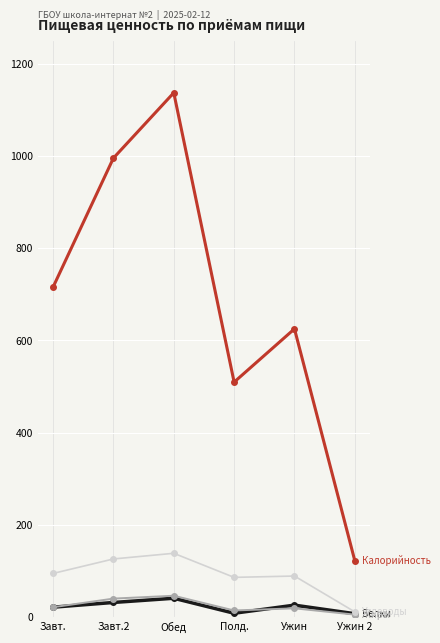

What is the label of the 2nd point from the right?

Ужин